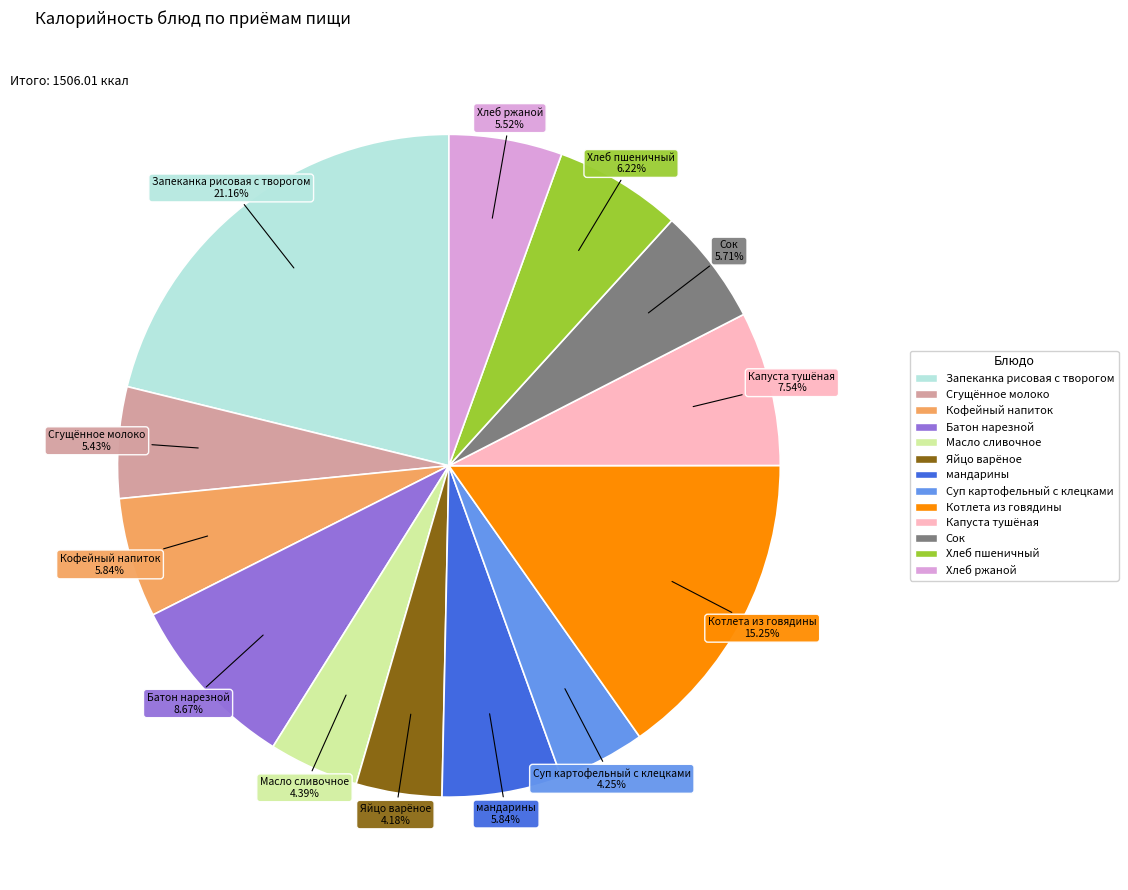

Which category has the biggest portion of the pie?

Запеканка рисовая с творогом